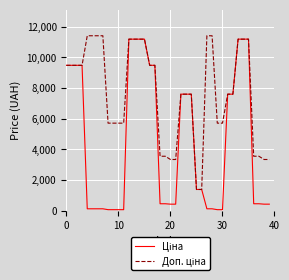

Does the chart have visible grid lines?

Yes